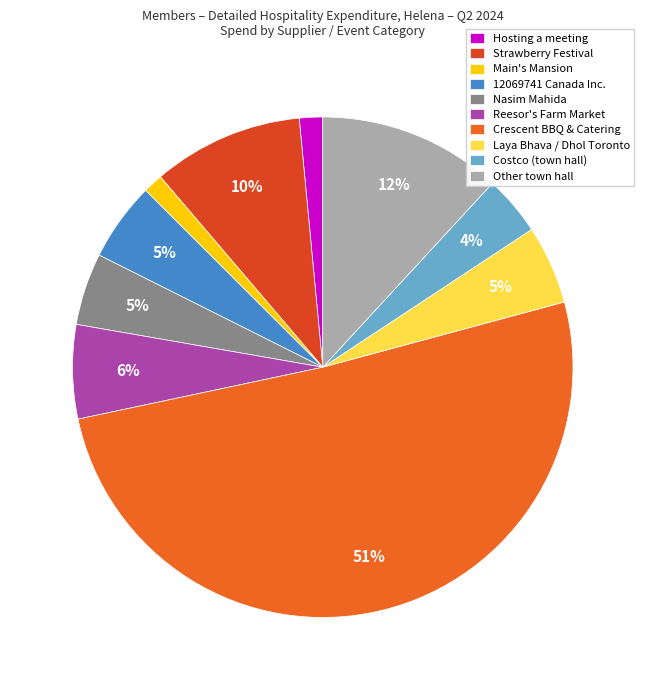

What is the largest slice in the pie chart?

Crescent BBQ & Catering